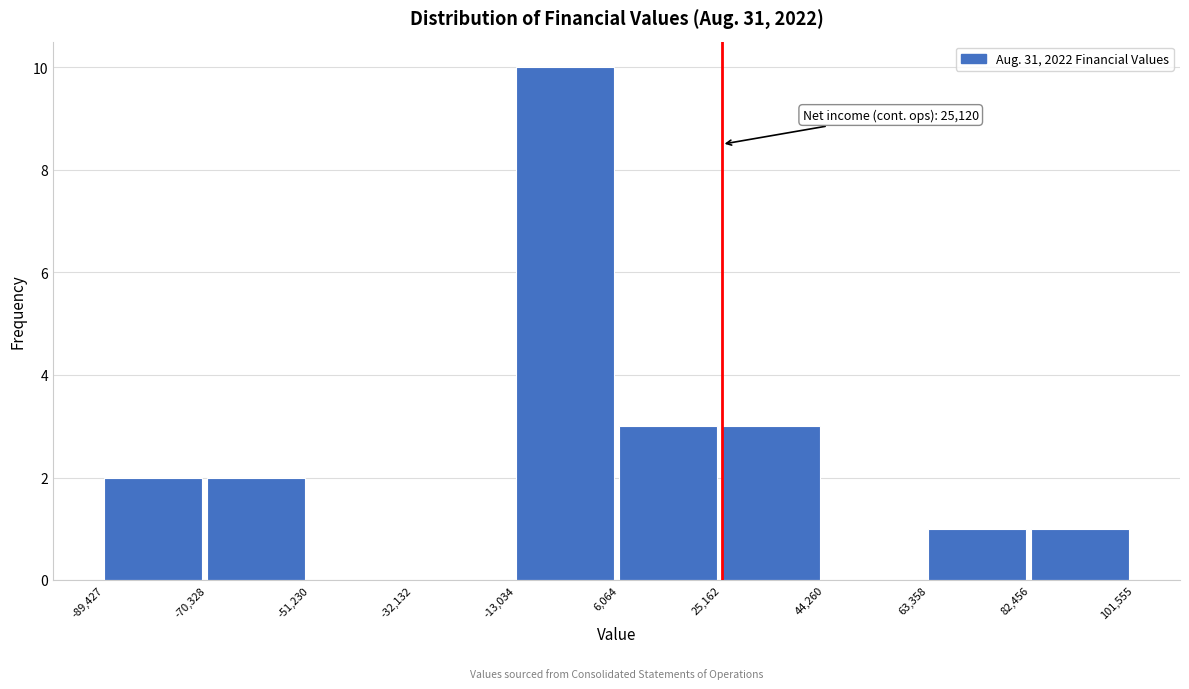

Over which range of the x-axis is the bar tallest?

-13,034 to 6,064